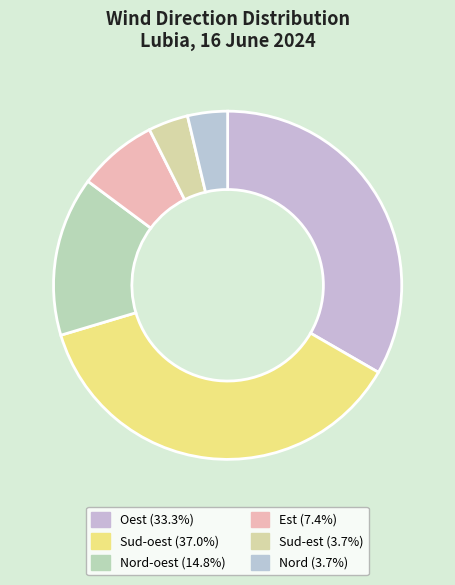

What is the largest slice in the pie chart?

Sud-oest